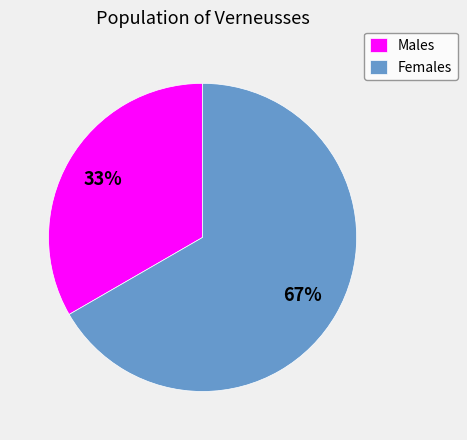

Approximately how many times larger is the value at Females compared to Males?

2.0